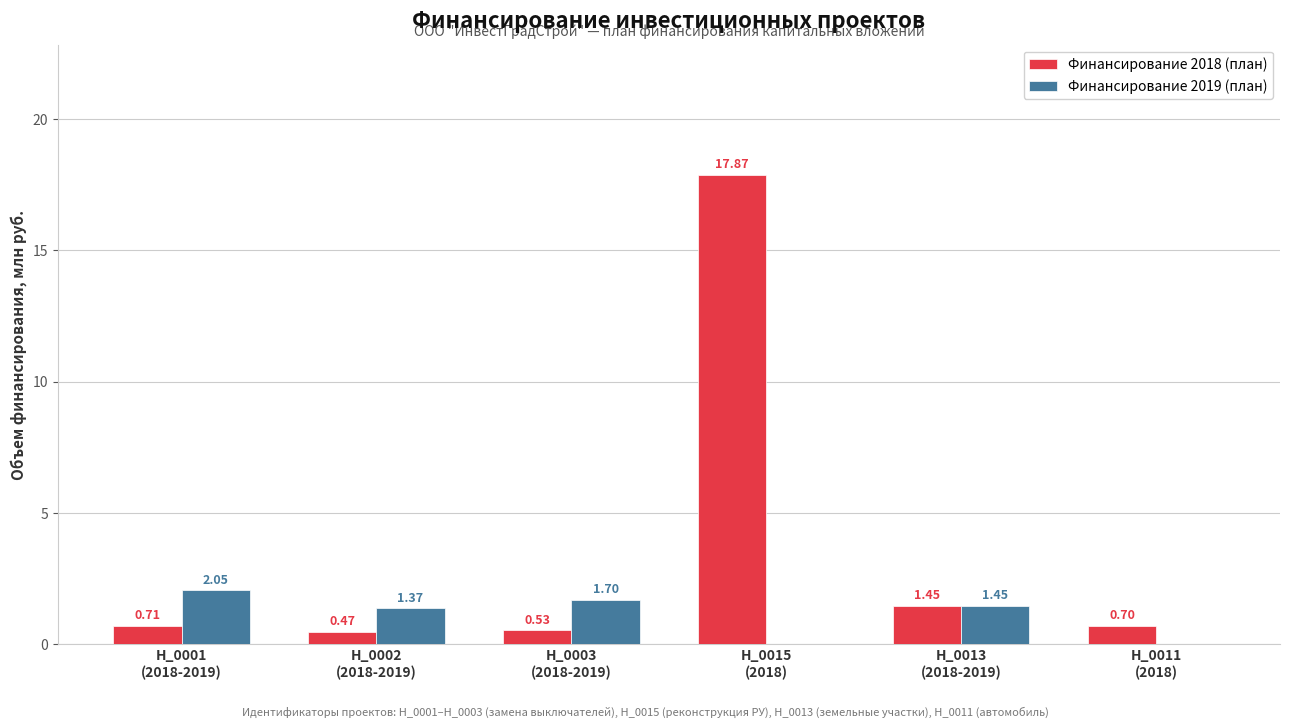

Which series has the largest total across all categories?

Финансирование 2018 (план)